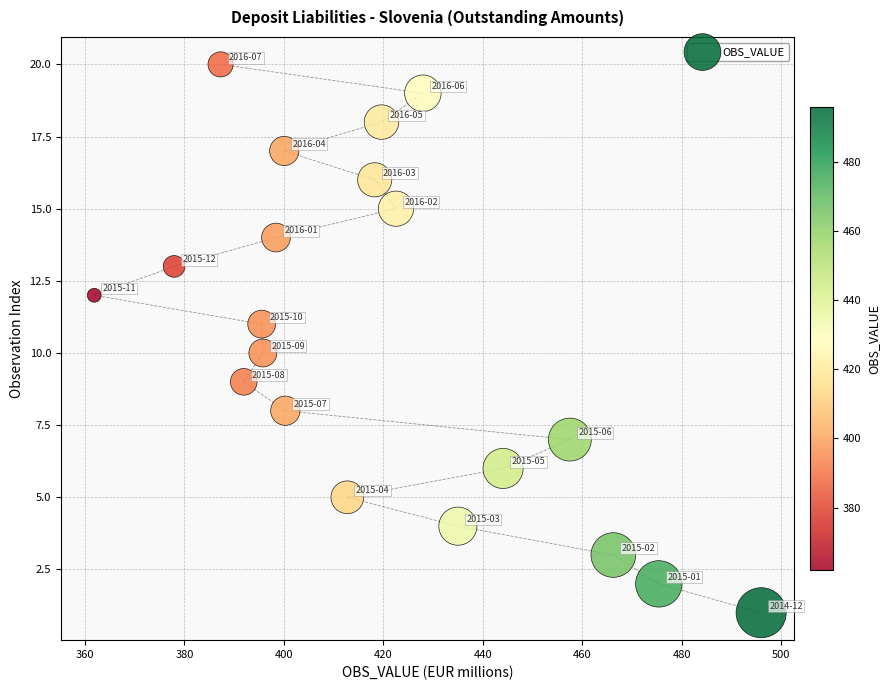

What is the range of Y values (max minus min)?

19